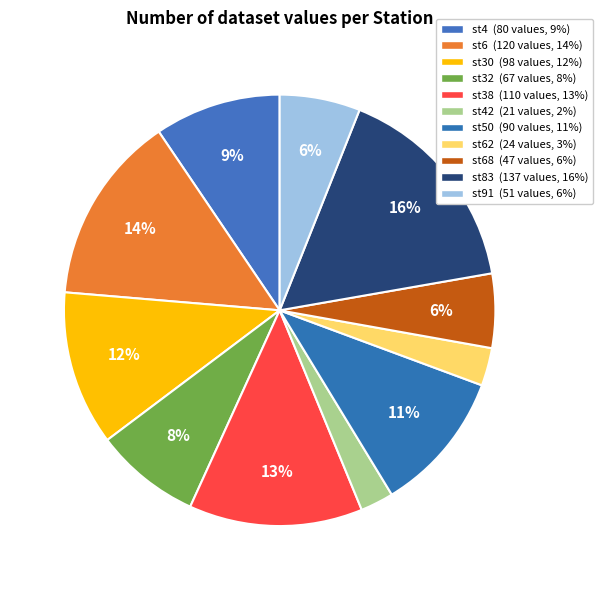

How many segments does this pie chart have?

11